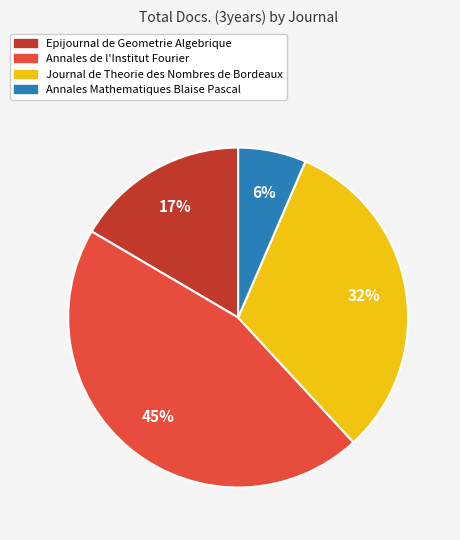

Is there a majority slice in this chart?

No